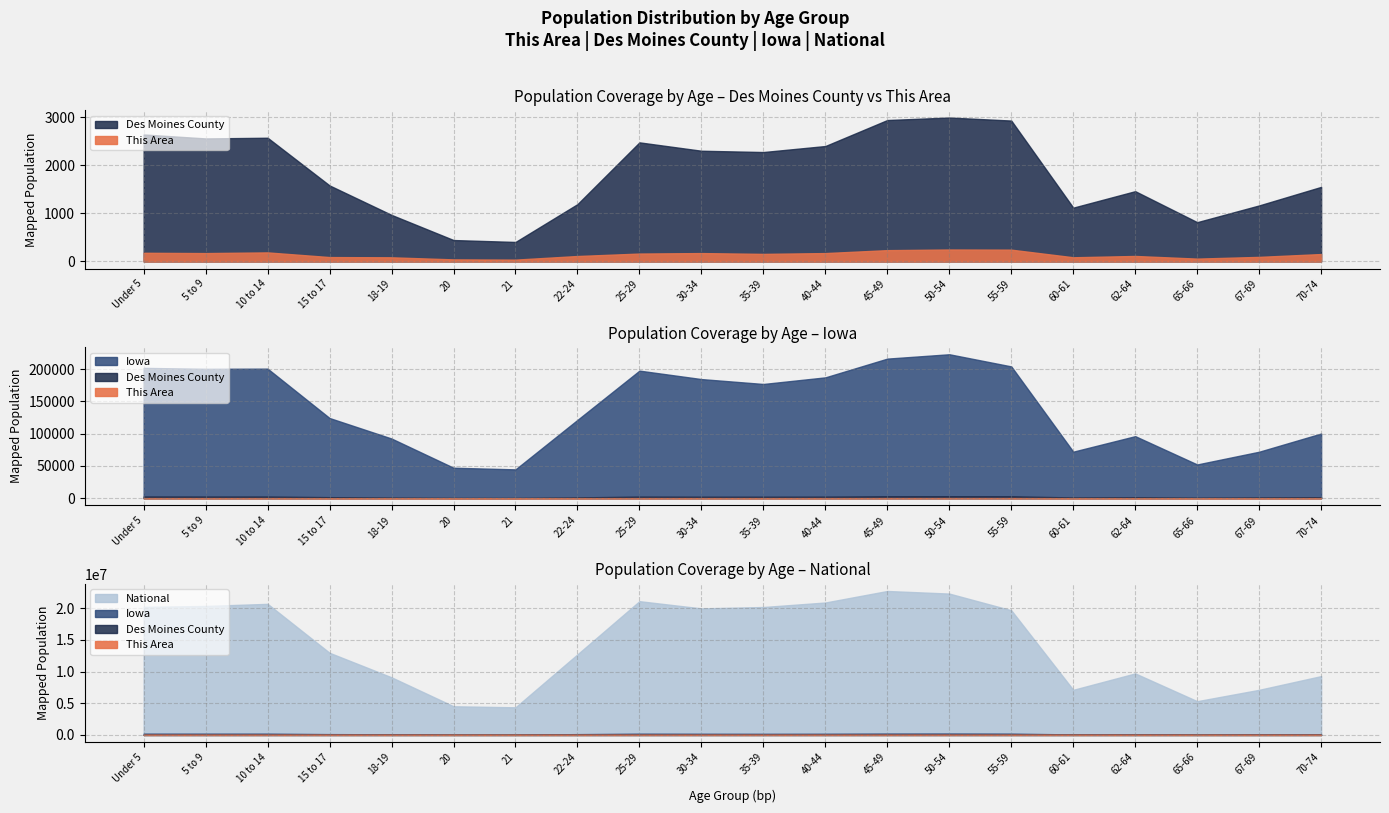

Is the value of Iowa at Under 5 greater than the value of This Area at Under 5?

Yes